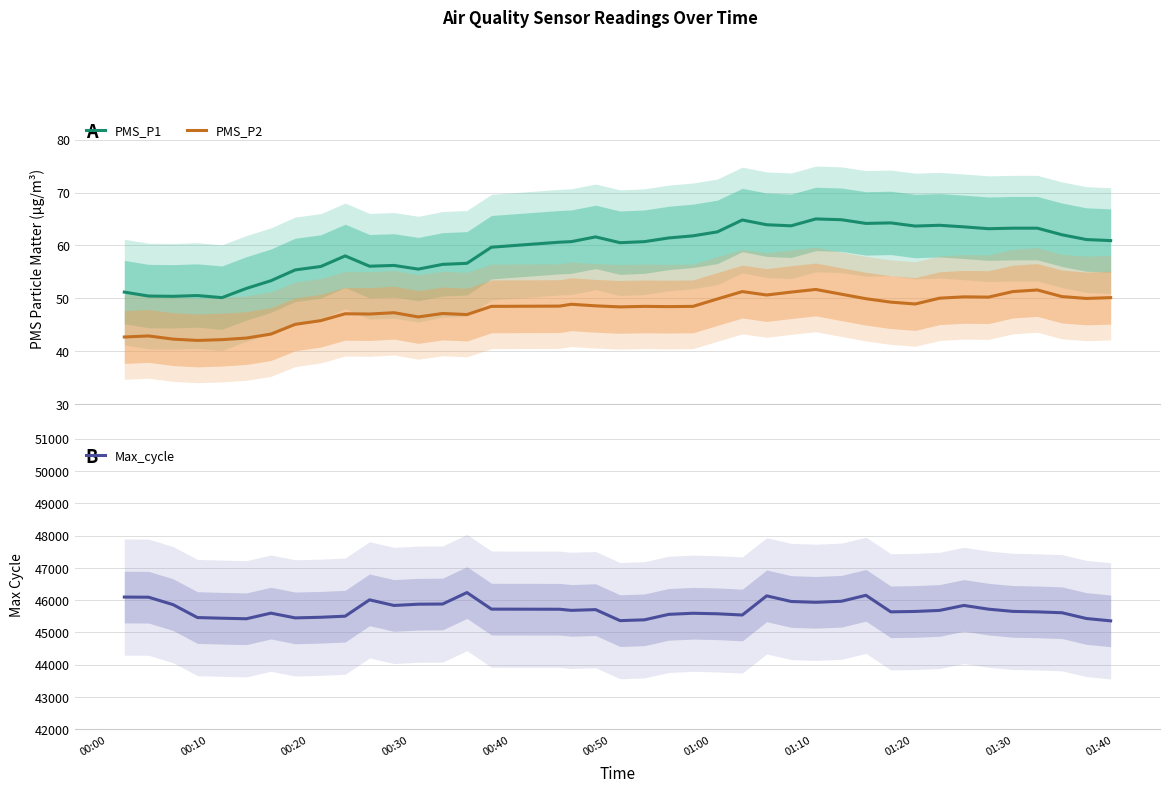

True or false: PMS_P2 has more than 2 interior local peaks.

True